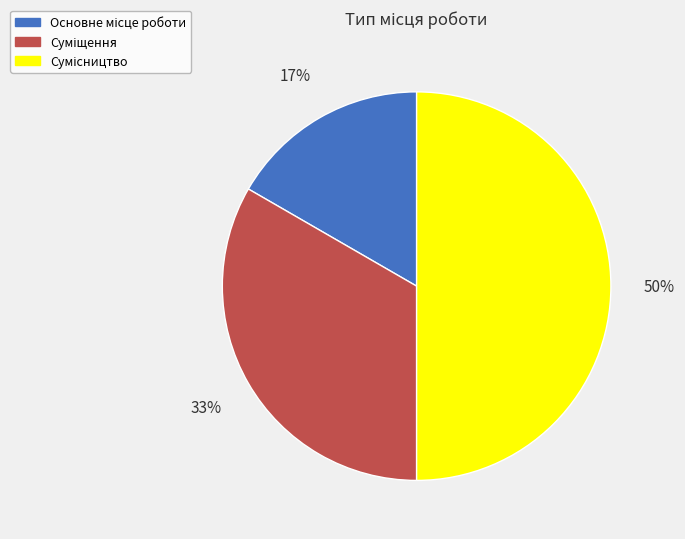

To the nearest percent, what is the average slice percentage?

33%